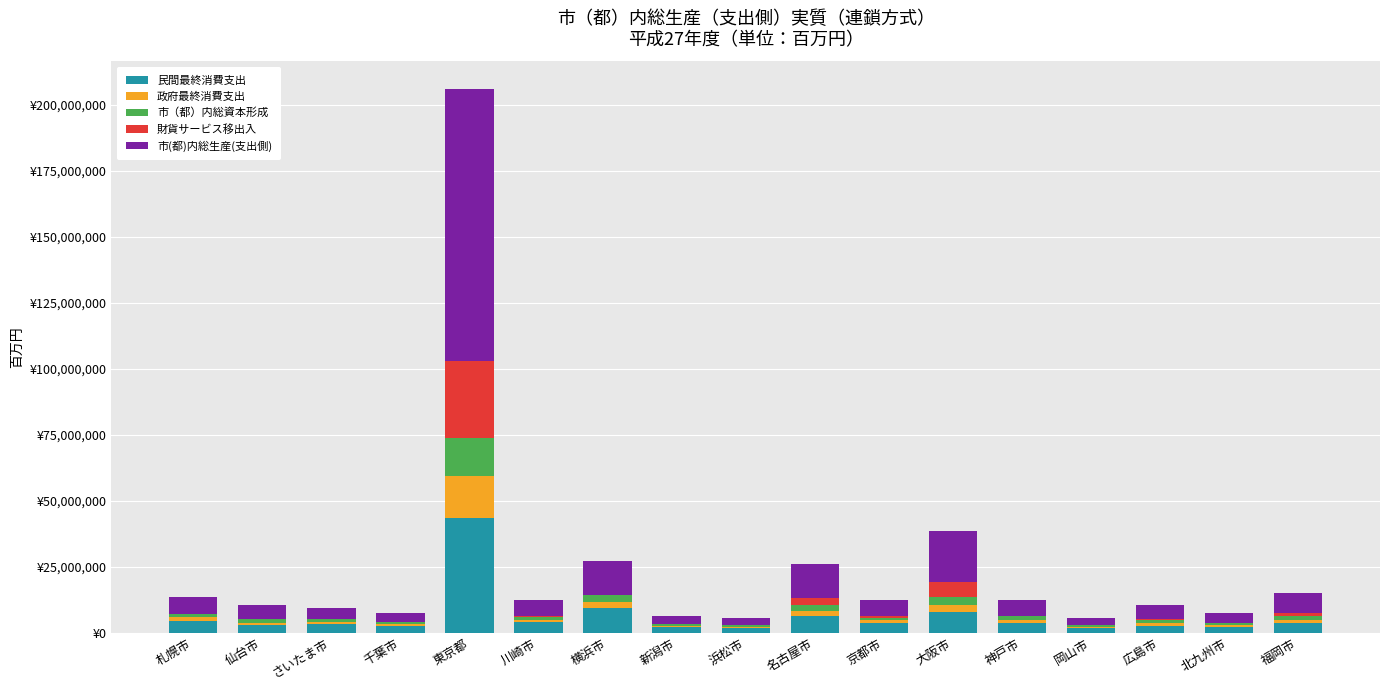

Which series changed the most between 千葉市 and 新潟市?

市(都)内総生産(支出側)